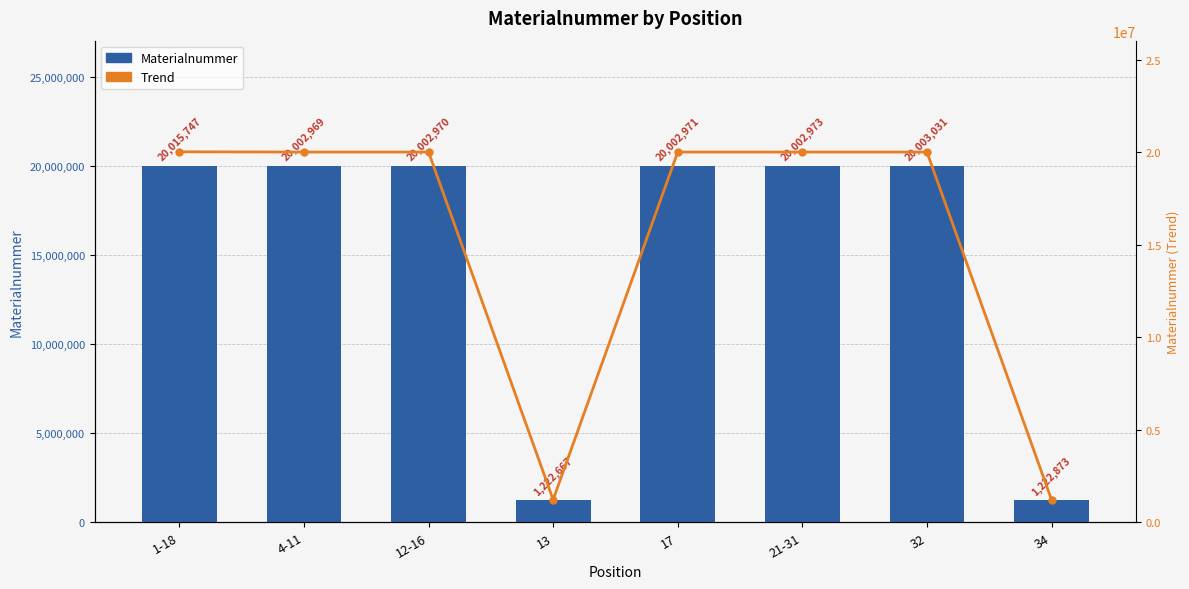

How many data points does each series have?

8